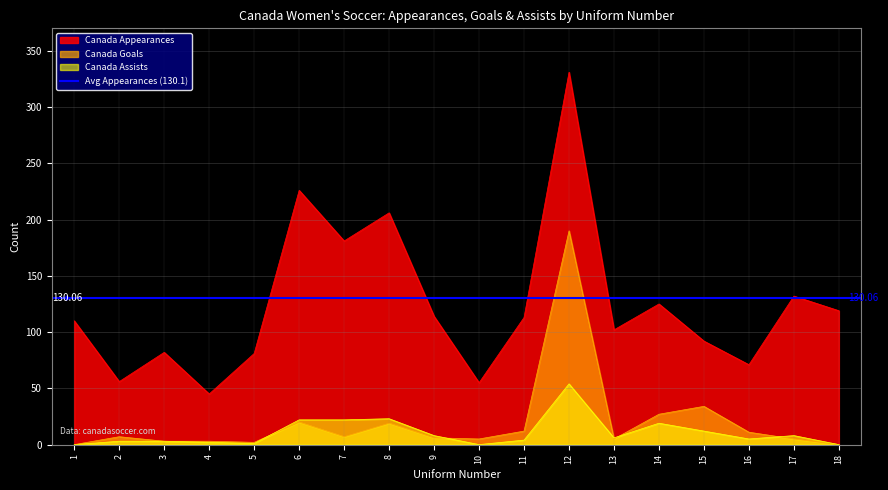

How many data points in Canada Appearances are less than 113?

9